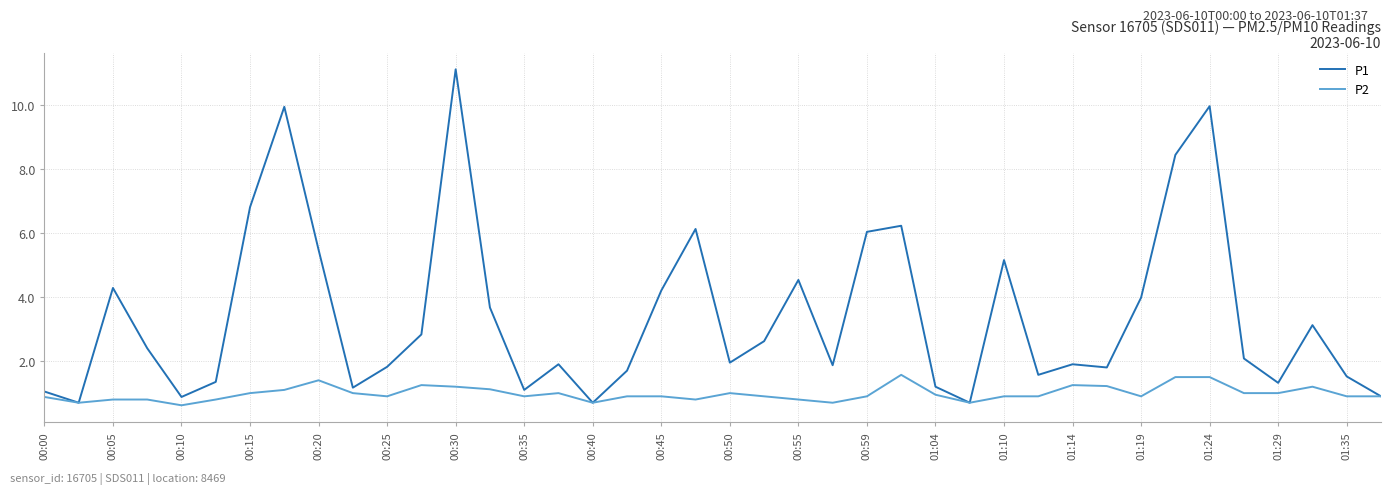

Which series has the largest range (max minus min)?

P1